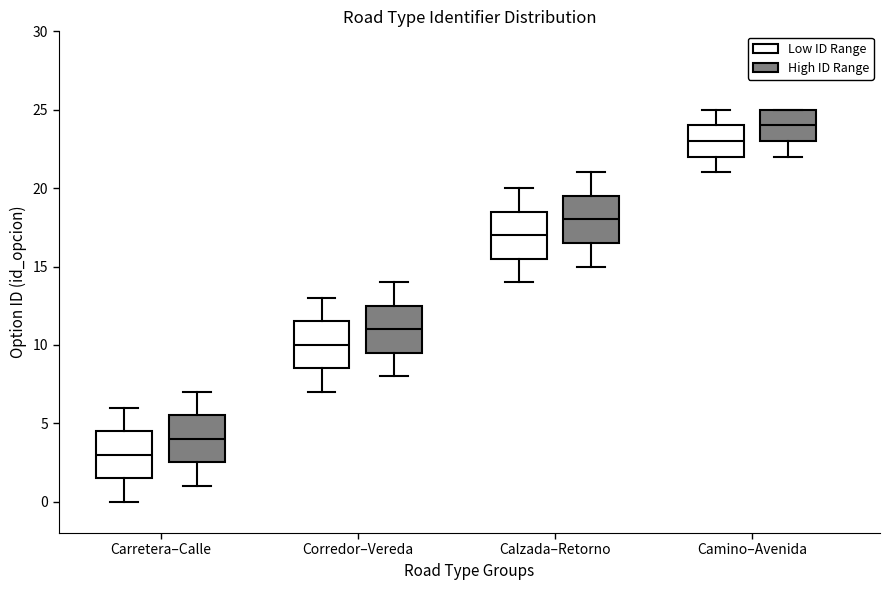

Which box's median line is the lowest?

Carretera–Calle (Low ID Range)